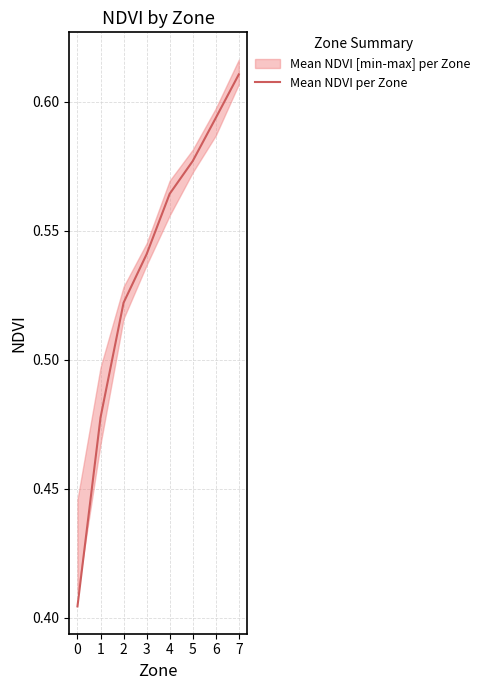

The chart shows a value of 0.3 at 6. True or false?

False